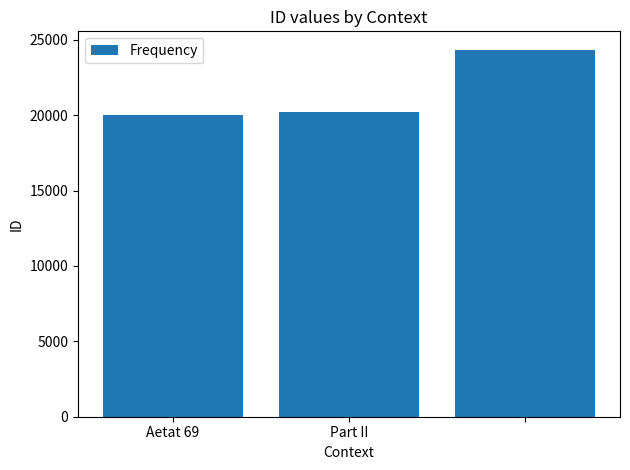

What is the difference between the maximum and second lowest values?

4150